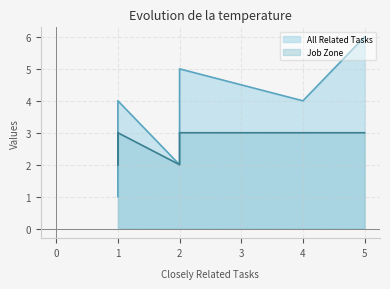

Rank the series at 1 from highest to lowest value.

All Related Tasks, Job Zone